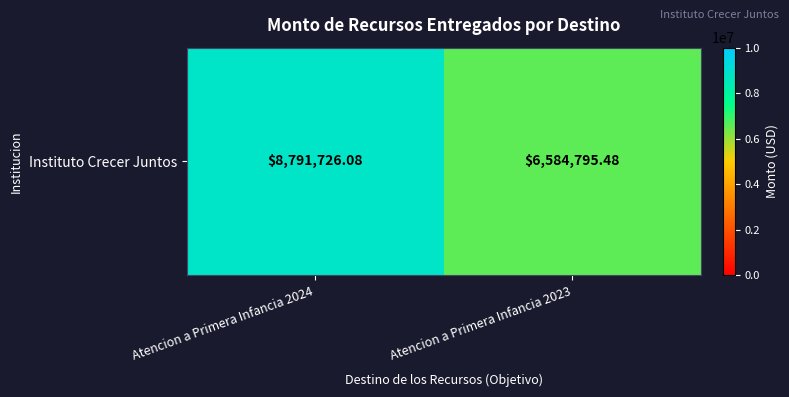

The value at Atencion a Primera Infancia 2023 is 9531507.7. True or false?

False